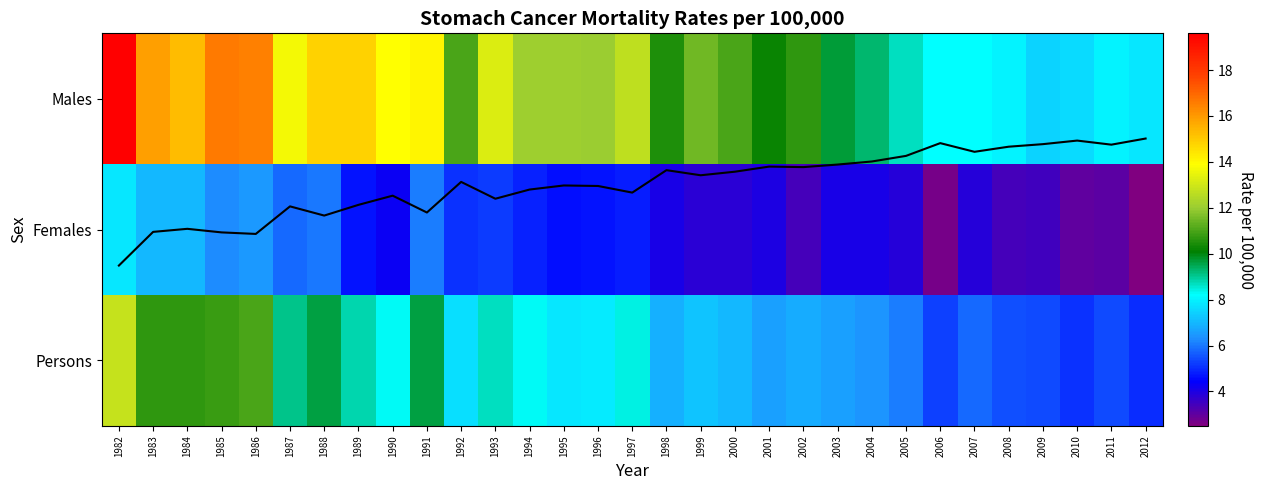

At how many categories does at least one series exceed 11?

16